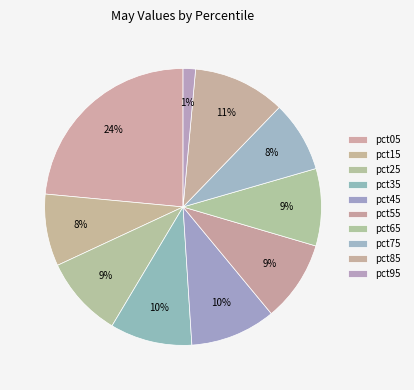

Is the sum of pct95 and pct85 greater than half?

No